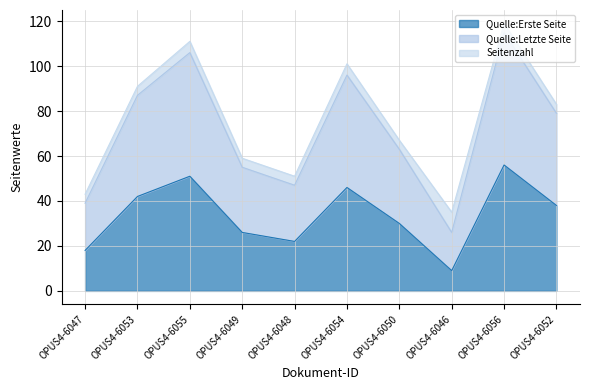

Does the chart display data point markers on the line(s)?

No